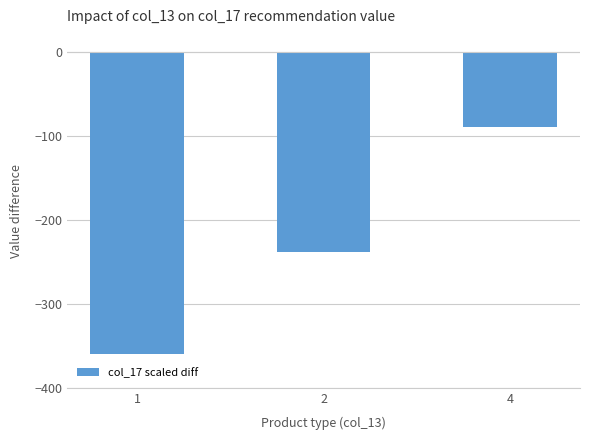

Are the bars horizontal?

No